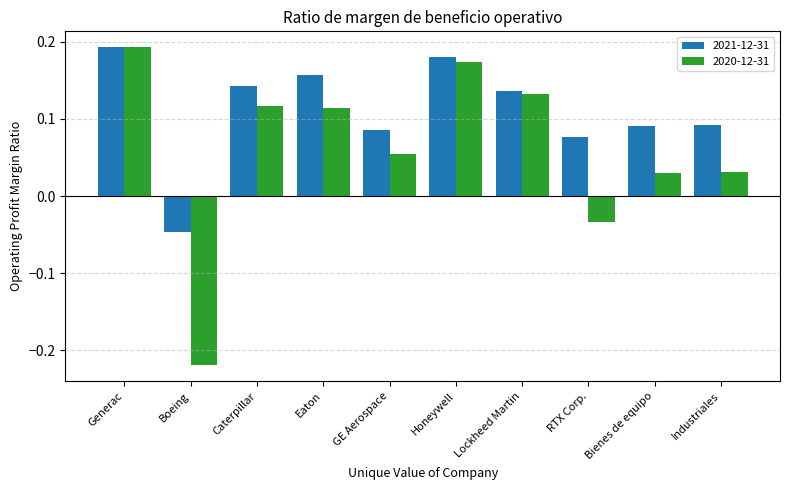

At how many categories does at least one series exceed 0?

9